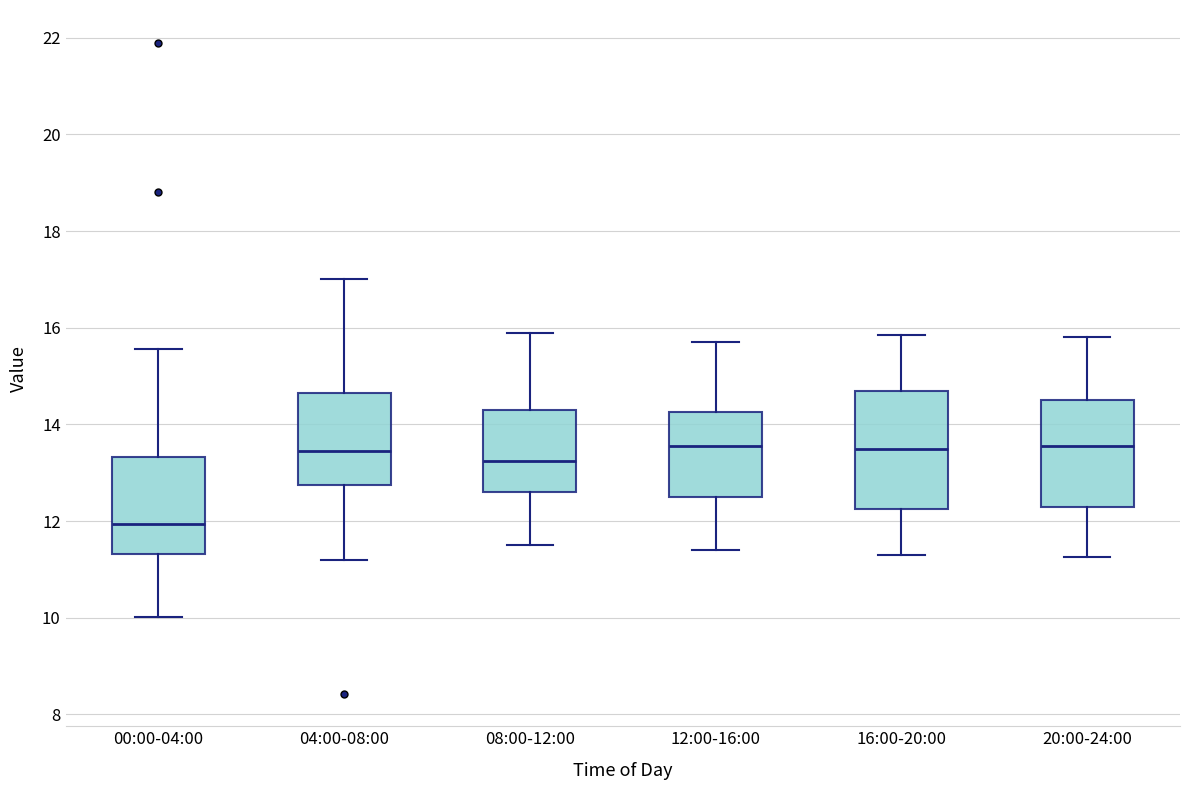

Which box has the lowest median line?

00:00-04:00